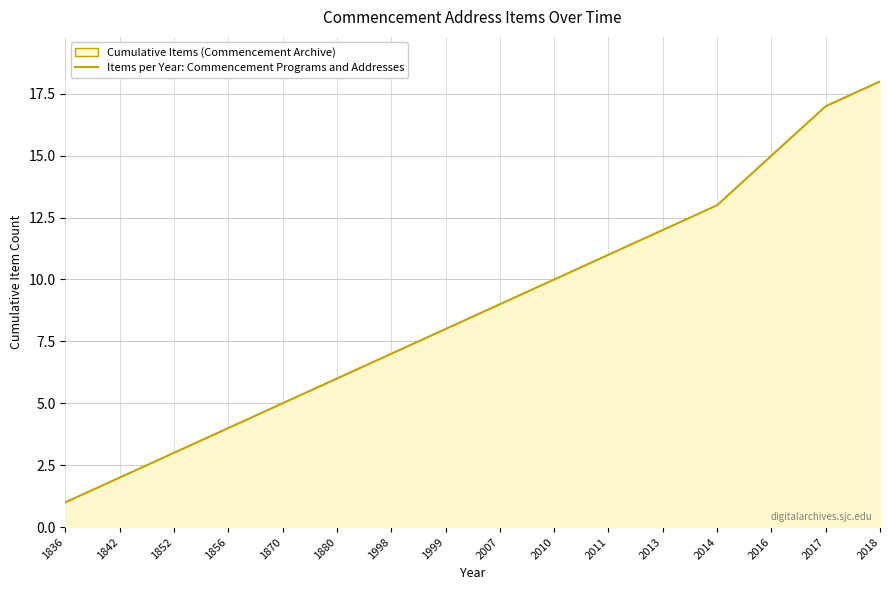

At which label is the value closest to 9?

2007